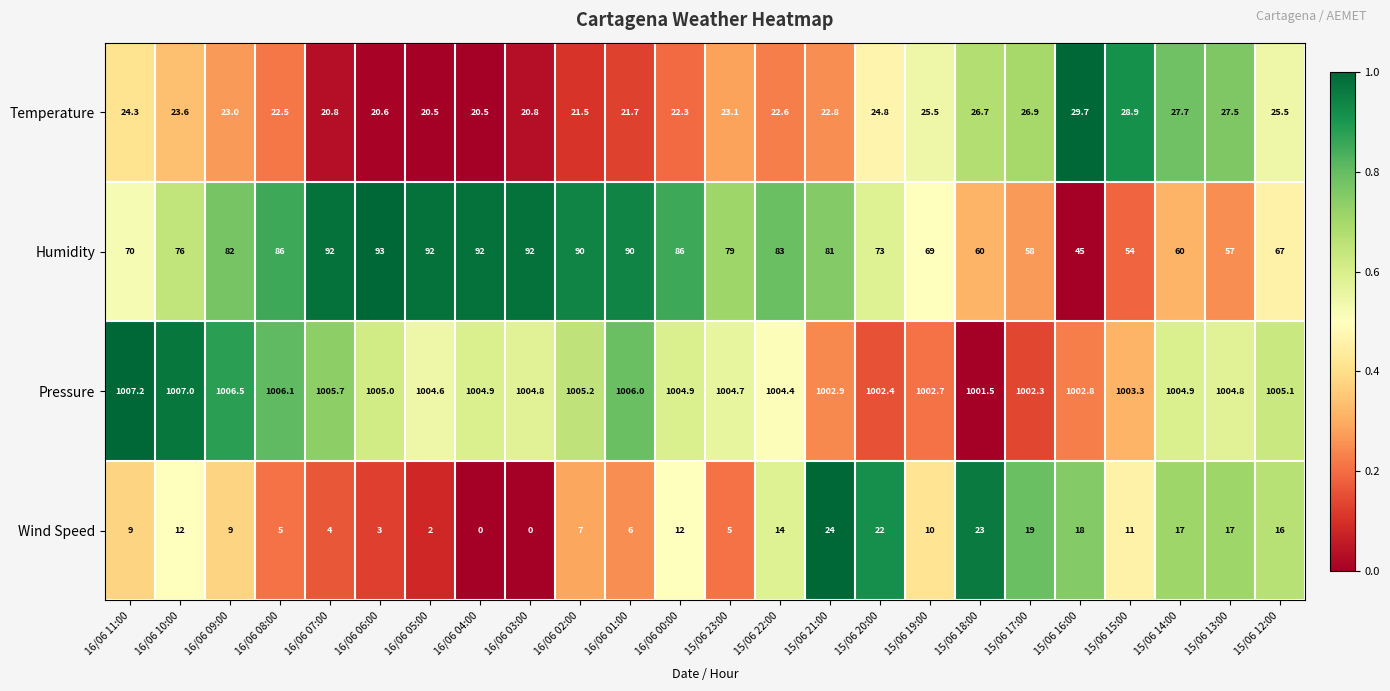

What is the highest value of the Pressure series?

1007.2